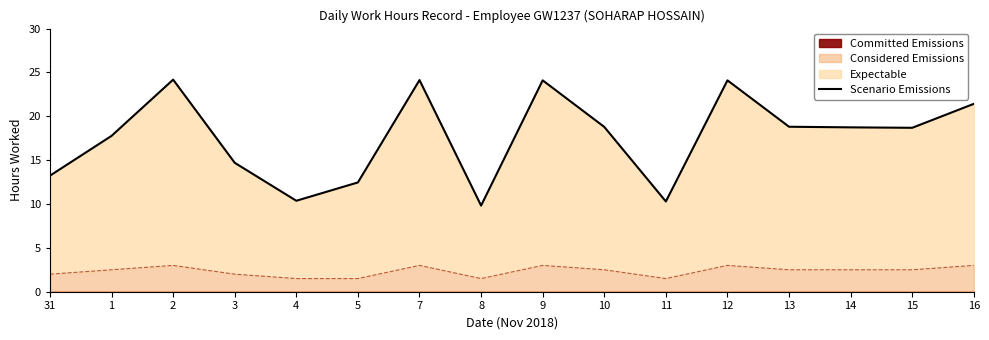

What is the approximate value at 3?

14.7